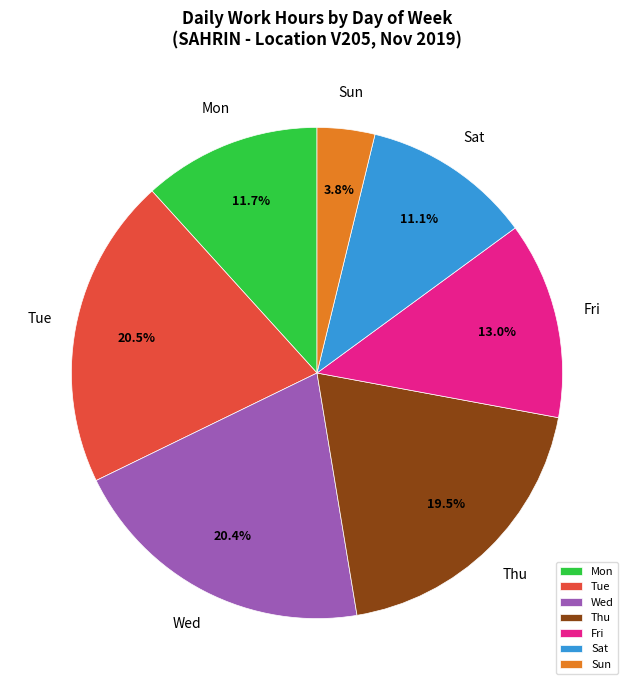

Is there any slice that represents more than half of the pie?

No